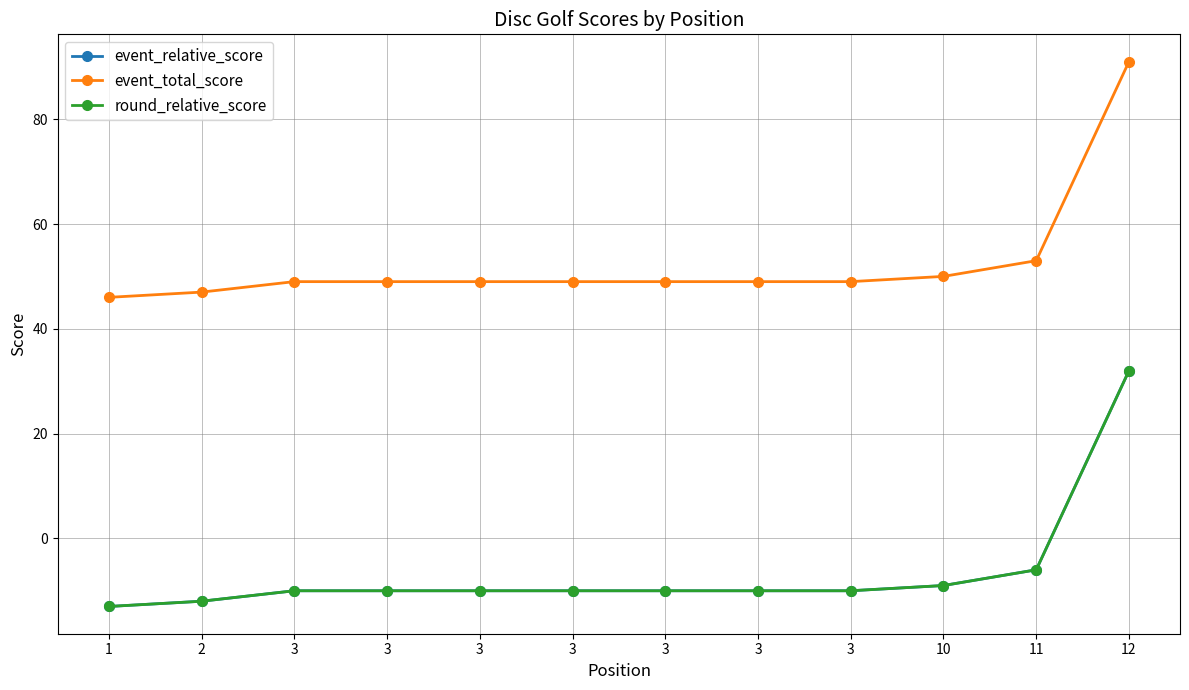

Between 10 and 3, which is larger?

10